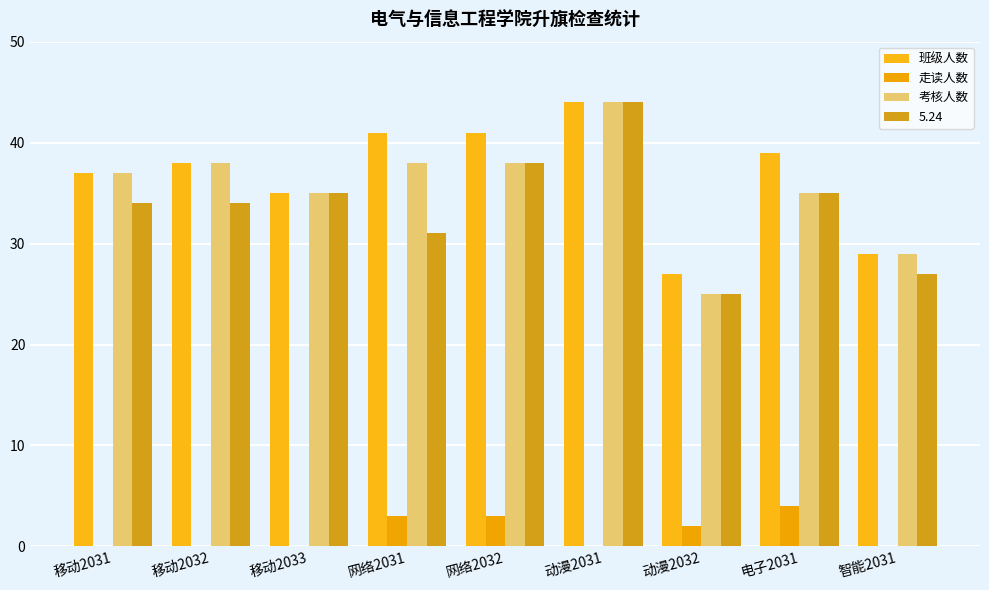

What position from the left is 网络2031?

4